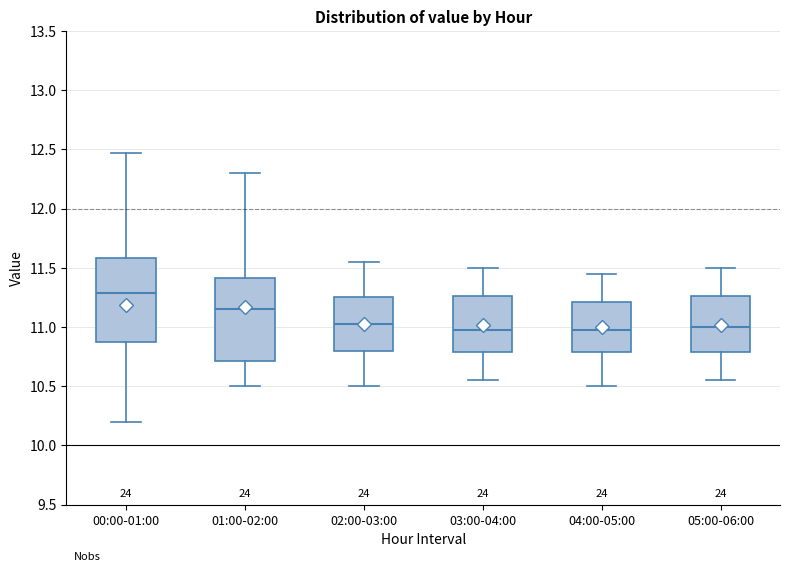

Reading left to right, transcribe this box plot: for each box, give where its median line is, the range the box spans, and where its two whiskers end, as read against the y-axis. The values are not printed on the chart, so give them approximately, as read against the axis.

00:00-01:00: median 11.30, box 10.90 to 11.60, whiskers 10.20 to 12.45
01:00-02:00: median 11.15, box 10.70 to 11.40, whiskers 10.50 to 12.30
02:00-03:00: median 11.05, box 10.80 to 11.25, whiskers 10.50 to 11.55
03:00-04:00: median 11.00, box 10.80 to 11.25, whiskers 10.55 to 11.50
04:00-05:00: median 11.00, box 10.80 to 11.20, whiskers 10.50 to 11.45
05:00-06:00: median 11.00, box 10.80 to 11.25, whiskers 10.55 to 11.50